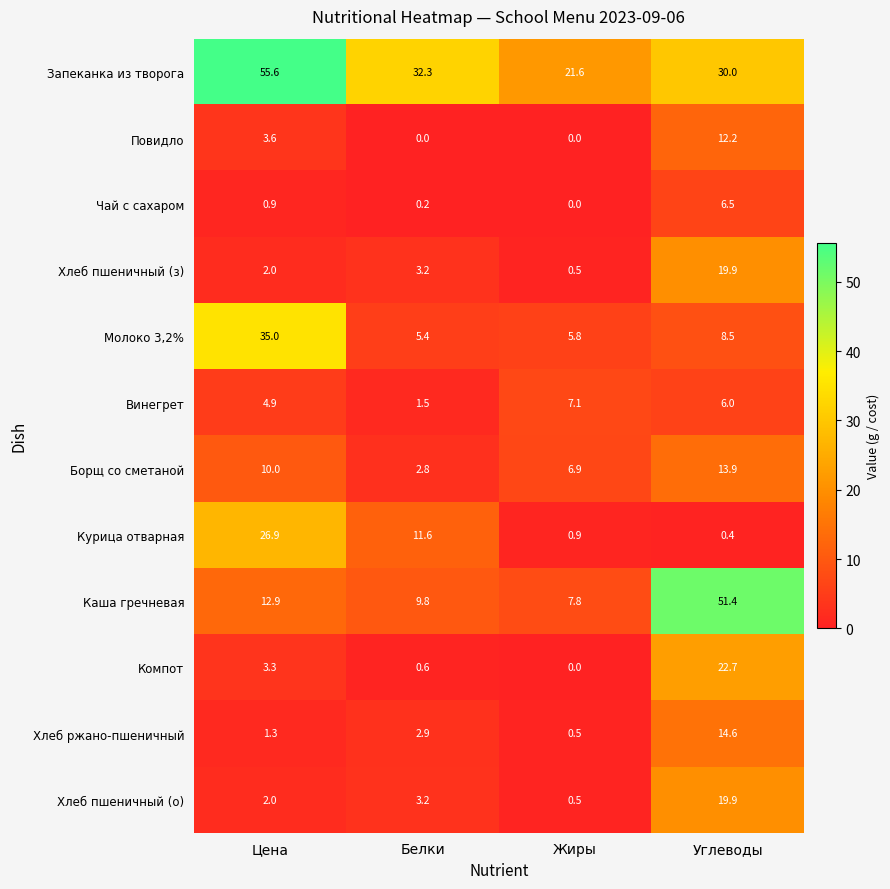

What is the difference between the Хлеб пшеничный (о) values at Цена and Белки?

1.2